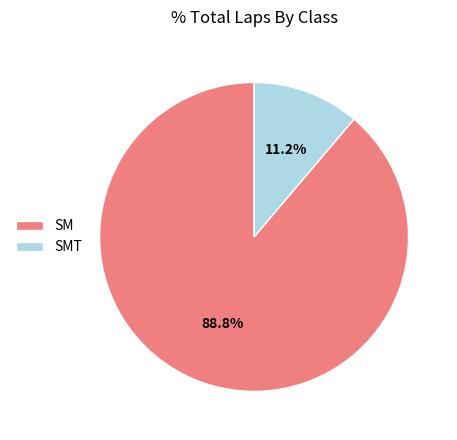

Which has a higher value, SMT or SM?

SM